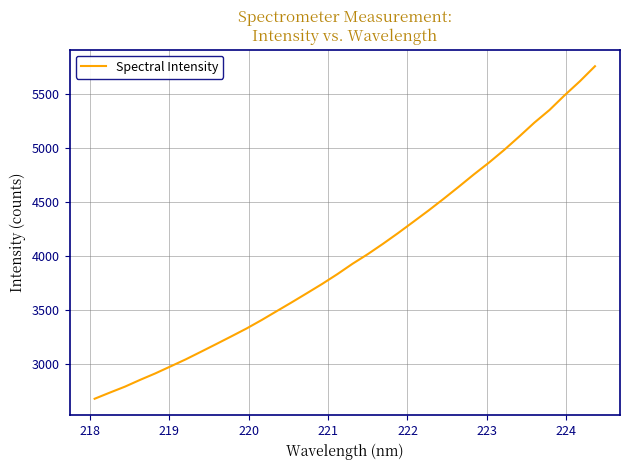

What is the sum of all values?

135783.3